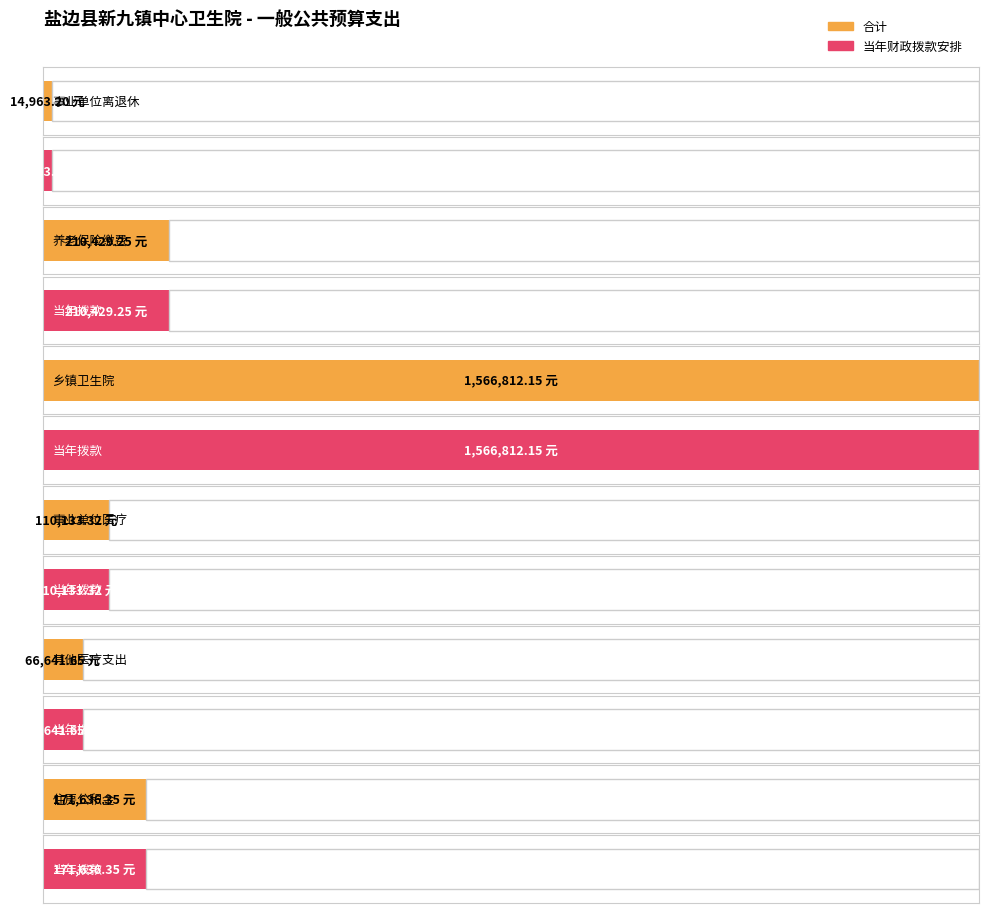

Which category has the lowest value across all series?

事业单位离退休